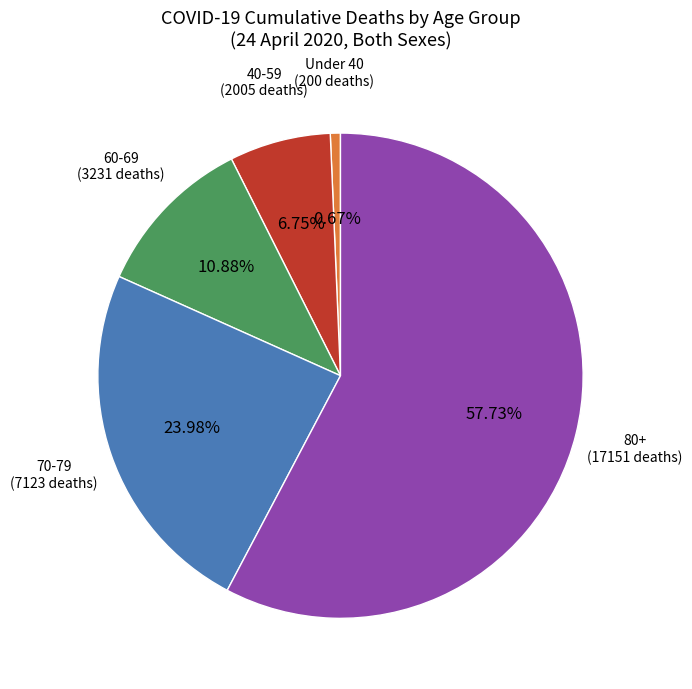

Does any single category account for the majority?

Yes